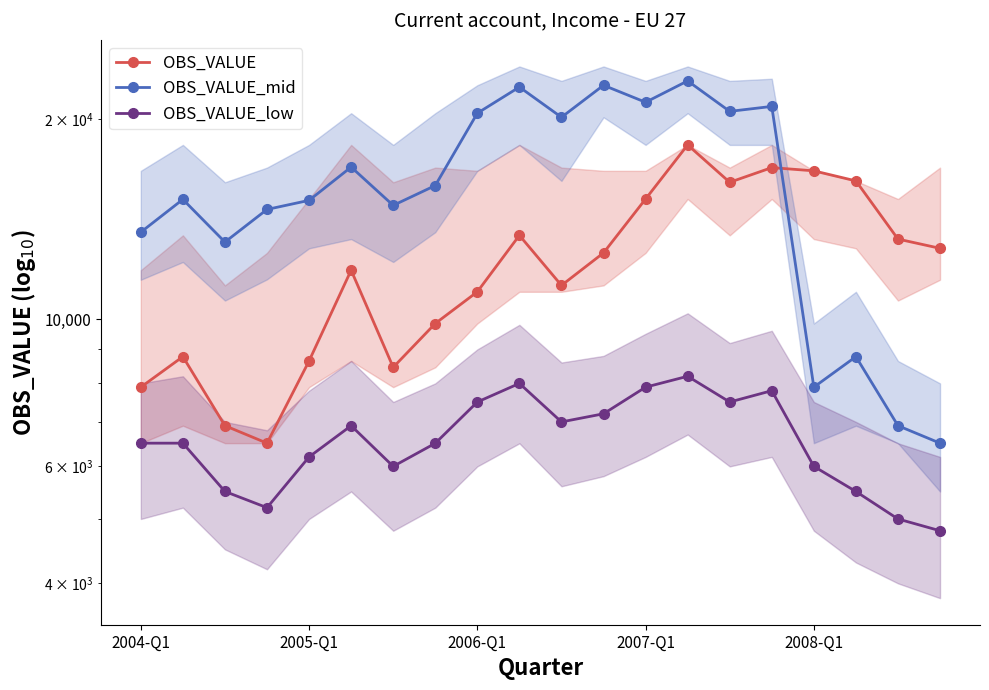

How many interior local peaks does the OBS_VALUE_mid series have?

7